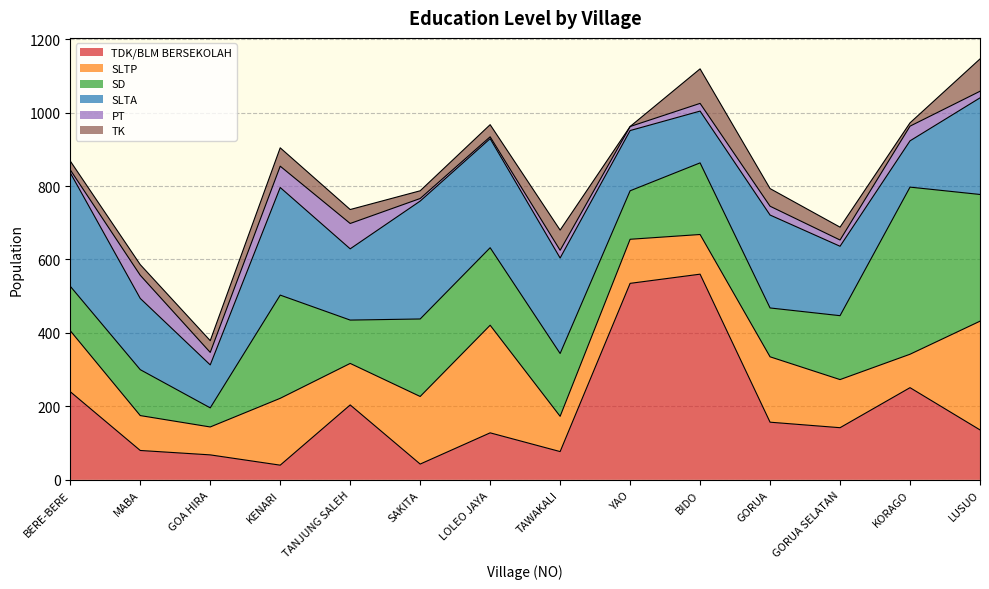

How many intersections are there between TDK/BLM BERSEKOLAH and SD?

7